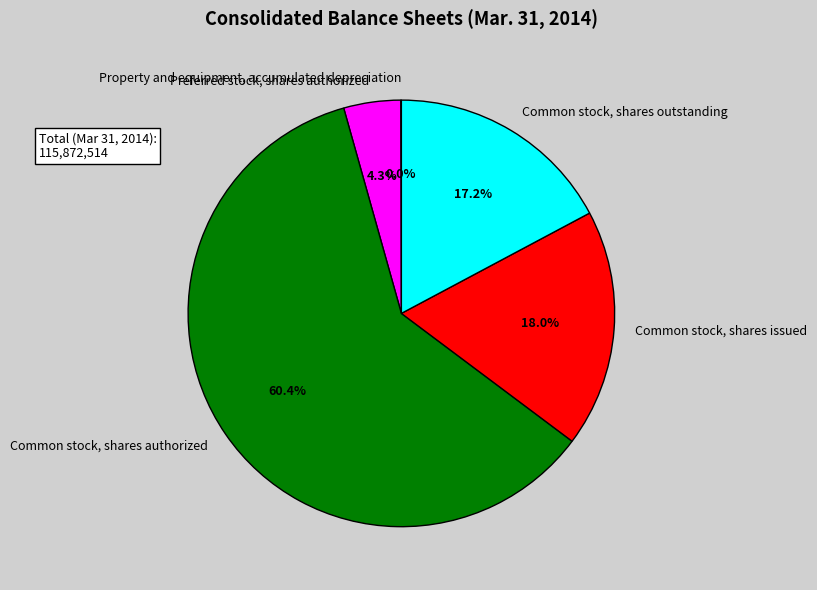

What is the largest slice in the pie chart?

Common stock, shares authorized